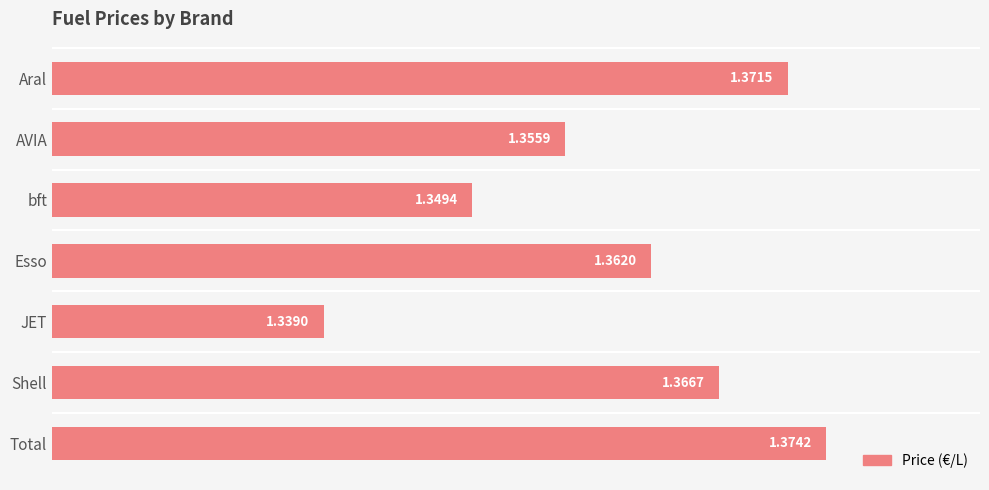

What is the label of the 6th bar from the top?

Shell